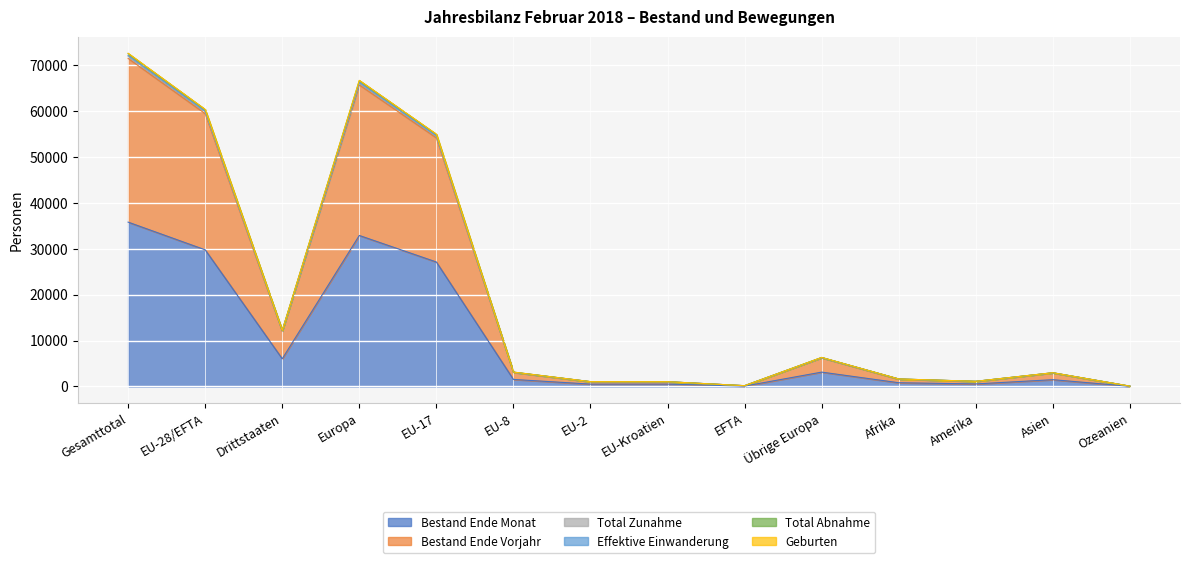

How many interior local peaks does the Total Zunahme series have?

3